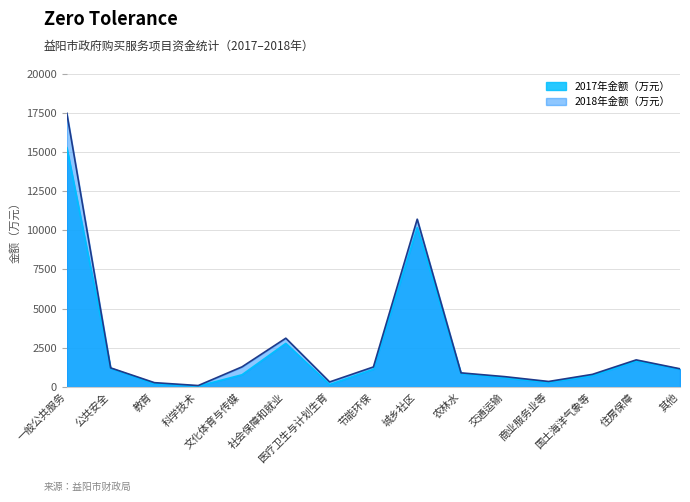

True or false: 2017年金额（万元） and 2018年金额（万元） cross at least once.

False